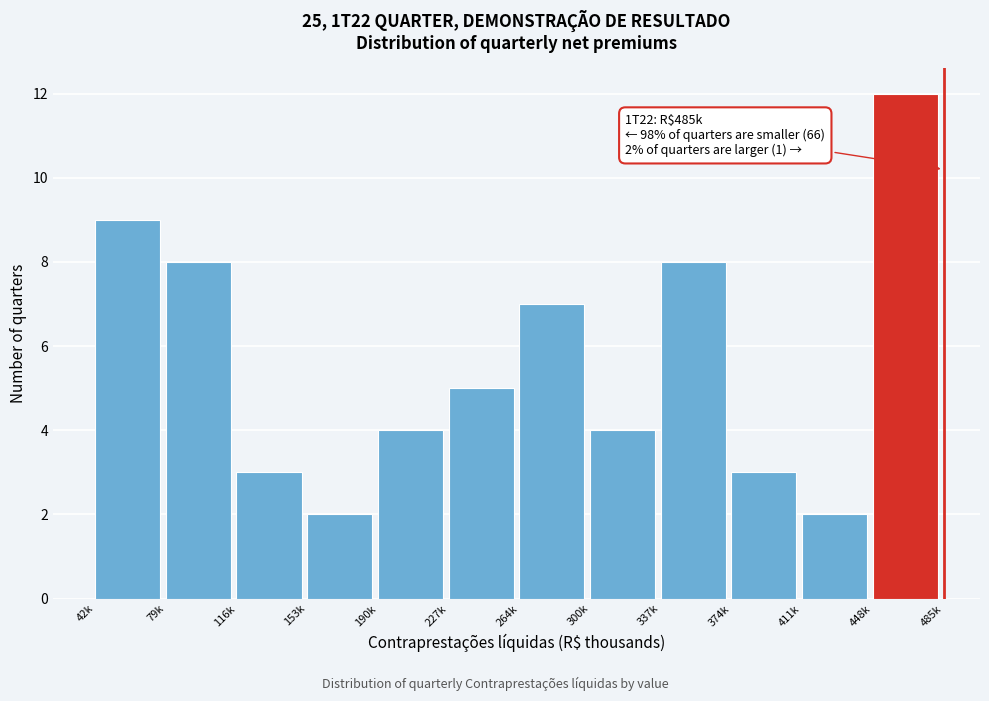

Reading left to right, what are all the values shown in this chart?

42k=9	79k=8	116k=3	153k=2	190k=4	227k=5	264k=7	300k=4	337k=8	374k=3	411k=2	448k=12